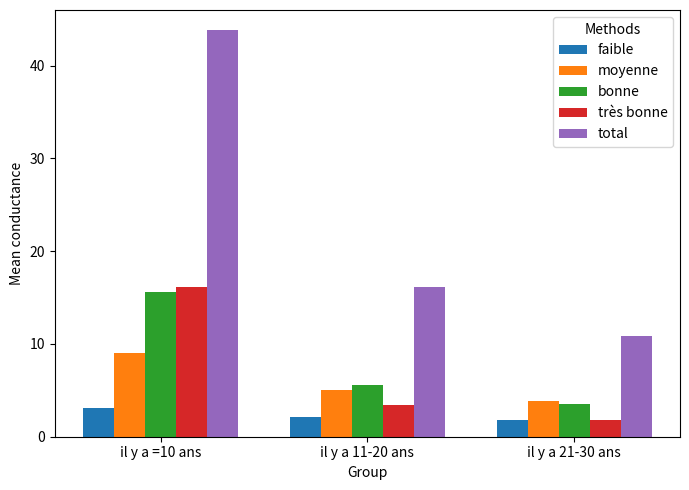

Which series has the largest range (max minus min)?

total